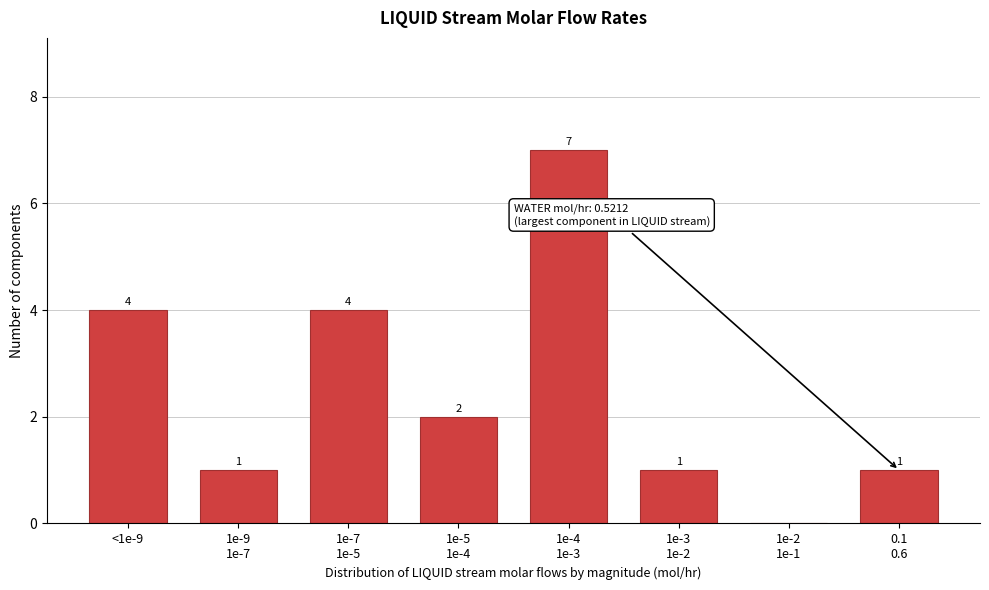

What is the greatest value displayed?

7